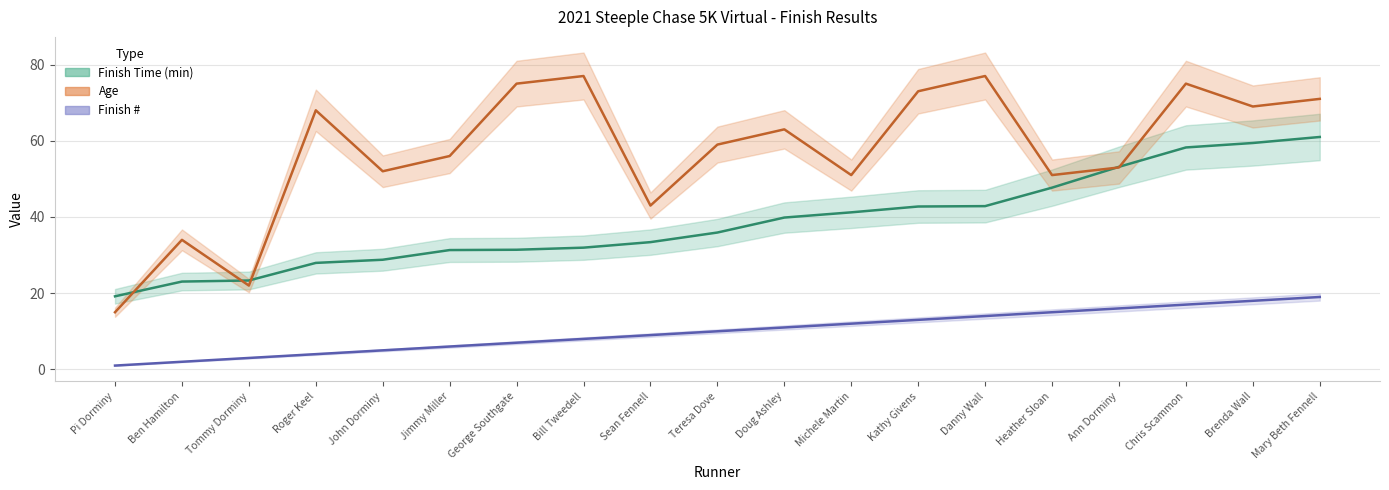

What is the sum of all Age values?

1084.0